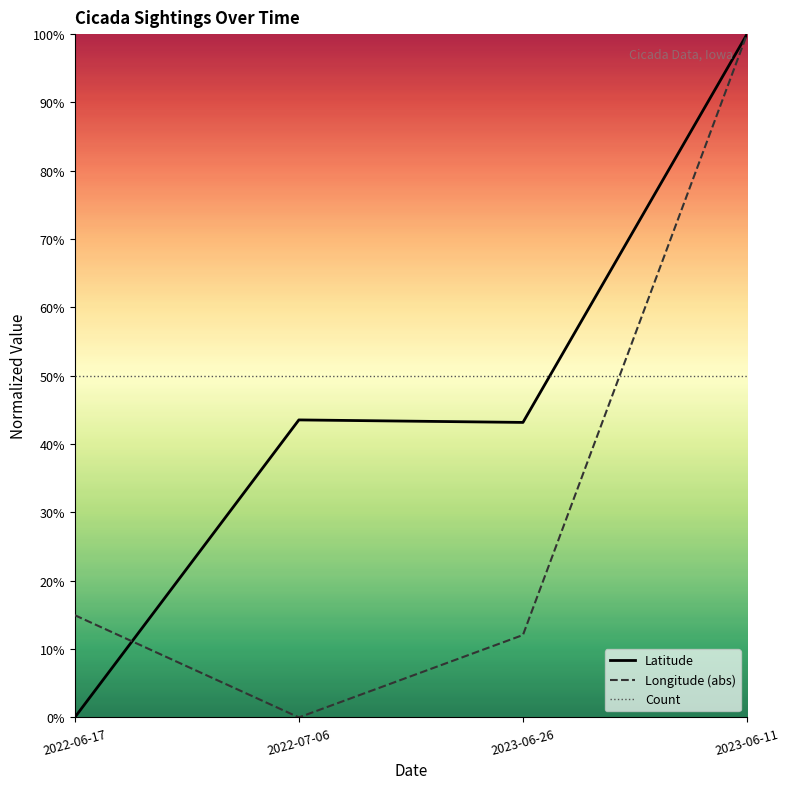

After their last crossing, which series has the higher values: Latitude or Count?

Latitude